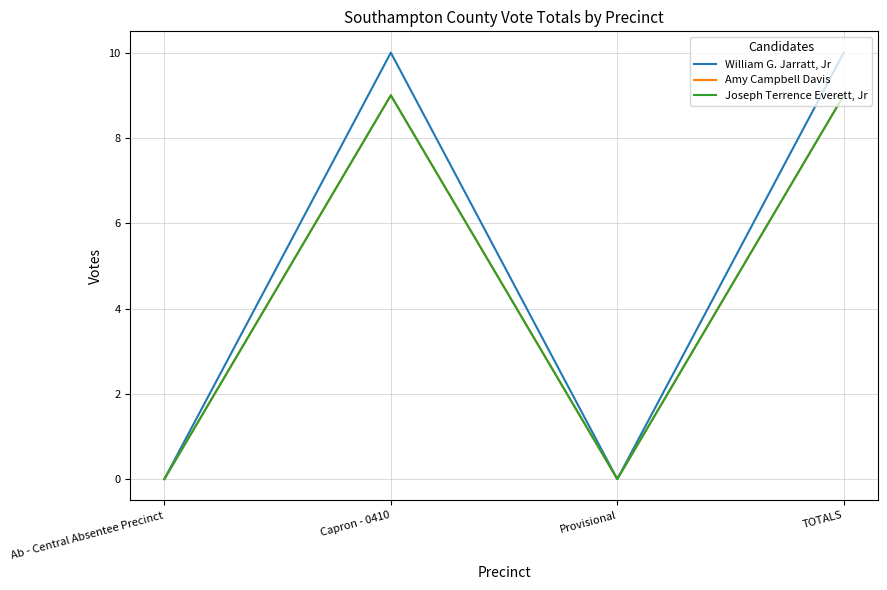

Reading left to right, what are all the values shown in this chart?

William G. Jarratt, Jr: Ab - Central Absentee Precinct=0	Capron - 0410=10	Provisional=0	TOTALS=10
Amy Campbell Davis: Ab - Central Absentee Precinct=0	Capron - 0410=9	Provisional=0	TOTALS=9
Joseph Terrence Everett, Jr: Ab - Central Absentee Precinct=0	Capron - 0410=9	Provisional=0	TOTALS=9